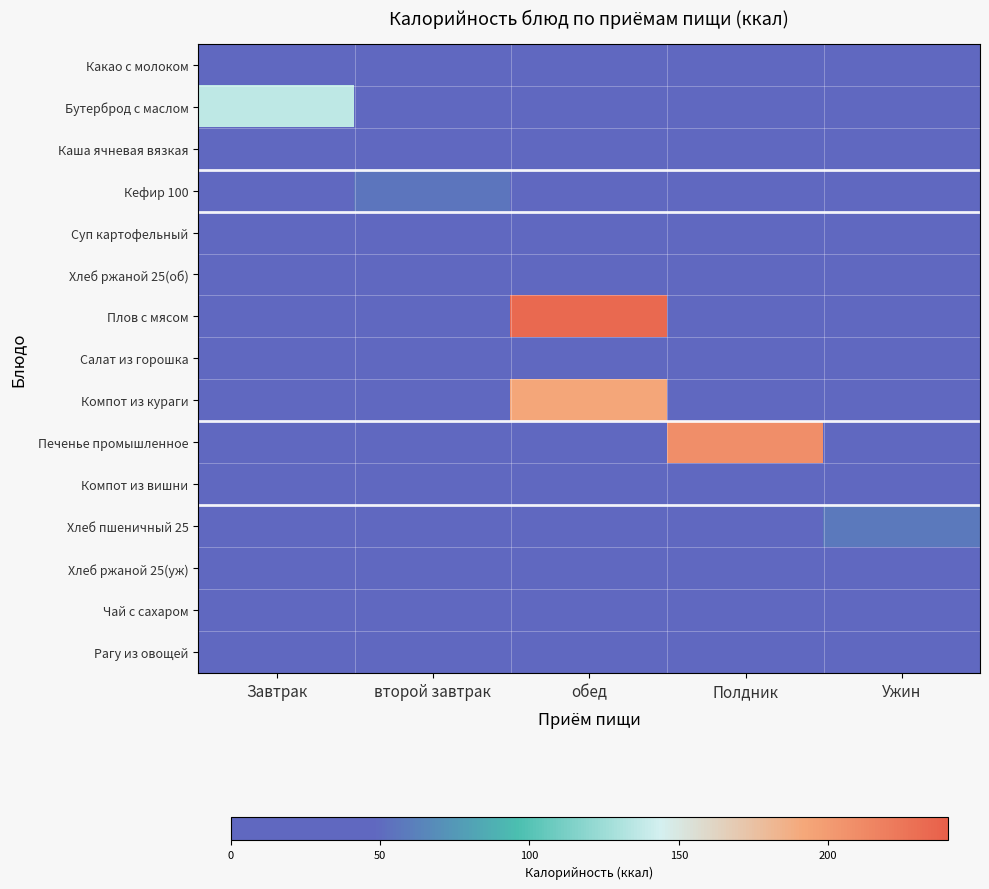

Reading left to right, what are all the values shown in this chart?

Какао с молоком: Завтрак=0.1	второй завтрак=0.0	обед=0.0	Полдник=0.0	Ужин=0.0
Бутерброд с маслом: Завтрак=136.6	второй завтрак=0.0	обед=0.0	Полдник=0.0	Ужин=0.0
Каша ячневая вязкая: Завтрак=0.2	второй завтрак=0.0	обед=0.0	Полдник=0.0	Ужин=0.0
Кефир 100: Завтрак=0.0	второй завтрак=56.0	обед=0.0	Полдник=0.0	Ужин=0.0
Суп картофельный: Завтрак=0.0	второй завтрак=0.0	обед=0.1	Полдник=0.0	Ужин=0.0
Хлеб ржаной 25(об): Завтрак=0.0	второй завтрак=0.0	обед=45.2	Полдник=0.0	Ужин=0.0
Плов с мясом: Завтрак=0.0	второй завтрак=0.0	обед=233.0	Полдник=0.0	Ужин=0.0
Салат из горошка: Завтрак=0.0	второй завтрак=0.0	обед=33.4	Полдник=0.0	Ужин=0.0
Компот из кураги: Завтрак=0.0	второй завтрак=0.0	обед=192.8	Полдник=0.0	Ужин=0.0
Печенье промышленное: Завтрак=0.0	второй завтрак=0.0	обед=0.0	Полдник=208.6	Ужин=0.0
Компот из вишни: Завтрак=0.0	второй завтрак=0.0	обед=0.0	Полдник=0.0	Ужин=0.0
Хлеб пшеничный 25: Завтрак=0.0	второй завтрак=0.0	обед=0.0	Полдник=0.0	Ужин=57.8
Хлеб ржаной 25(уж): Завтрак=0.0	второй завтрак=0.0	обед=0.0	Полдник=0.0	Ужин=45.2
Чай с сахаром: Завтрак=0.0	второй завтрак=0.0	обед=0.0	Полдник=0.0	Ужин=37.9
Рагу из овощей: Завтрак=0.0	второй завтрак=0.0	обед=0.0	Полдник=0.0	Ужин=0.1